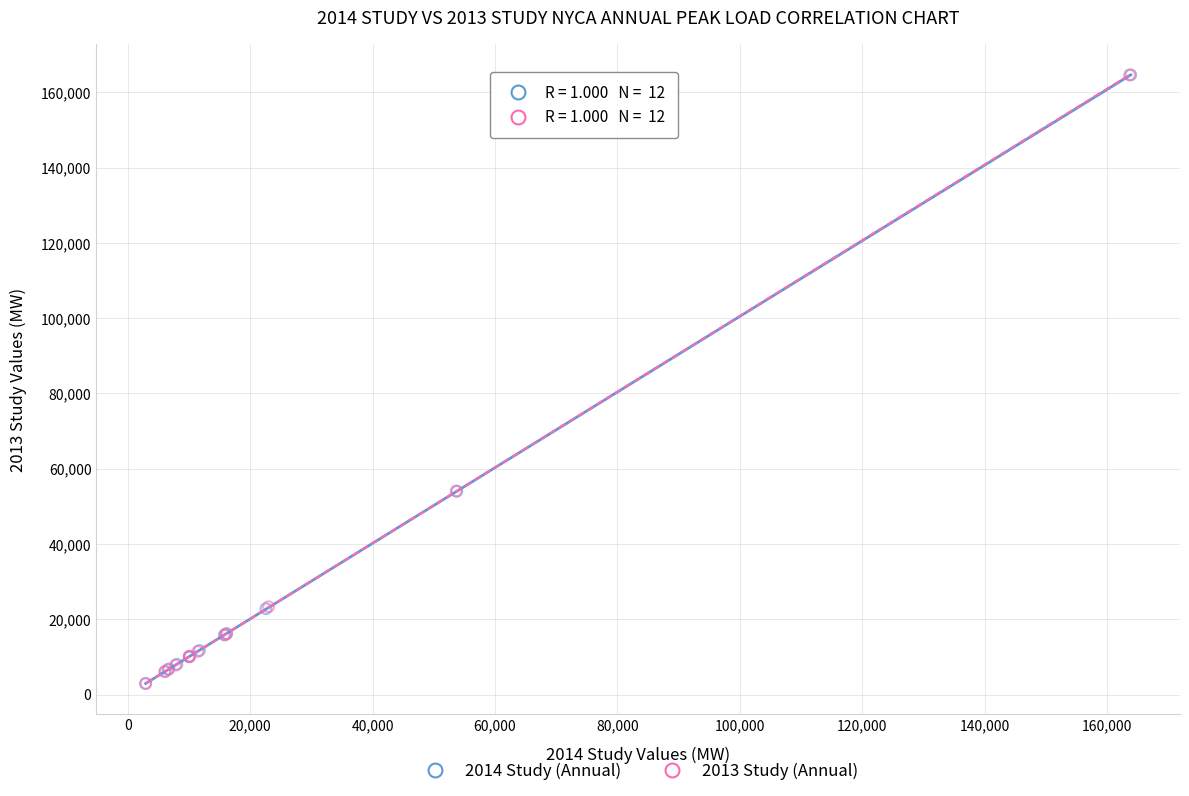

Which series has the widest spread of Y values?

2014 Study (Annual)